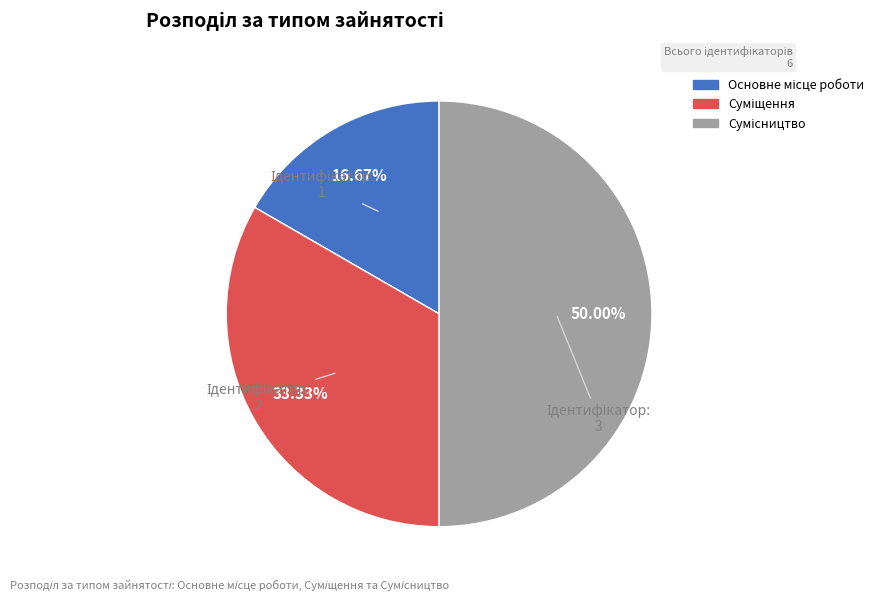

How many segments does this pie chart have?

3